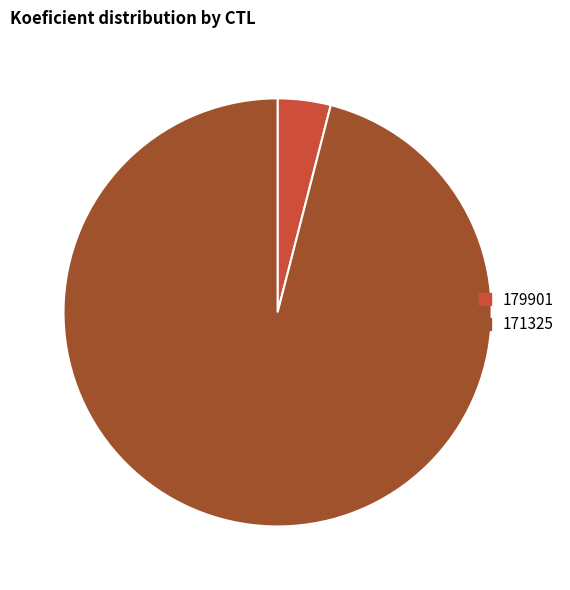

What is the ratio of the value at 171325 to the value at 179901?

24.0